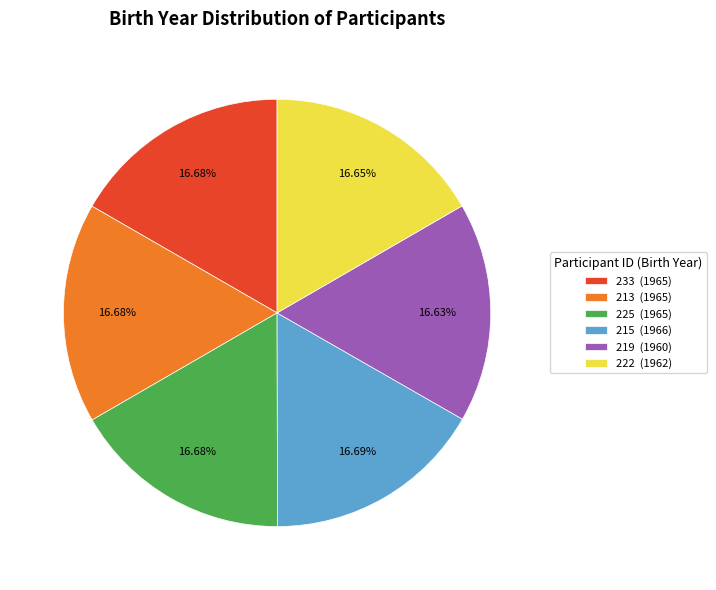

Is 219 the majority of the pie?

No